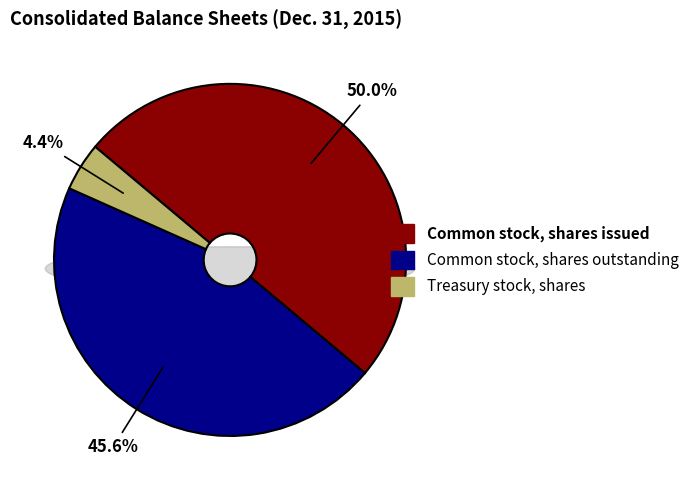

Is the sum of Treasury stock, shares and Common stock, shares outstanding greater than half?

No